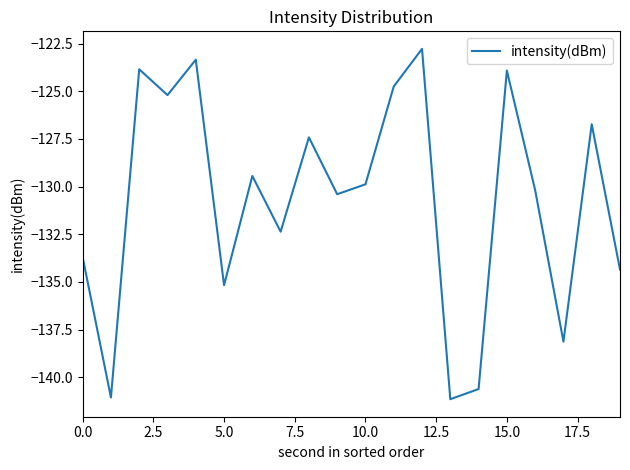

What is the difference between the maximum and minimum values?

18.4